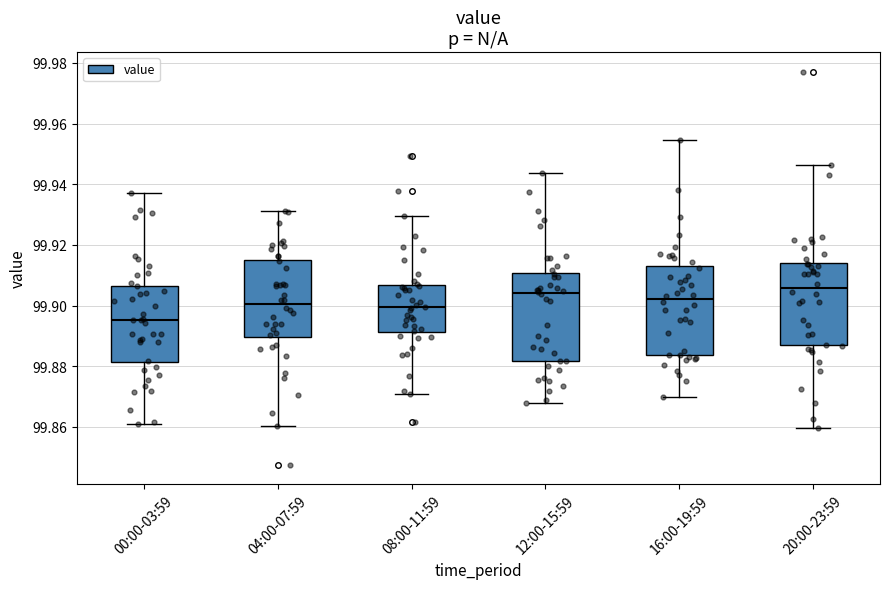

Where is the lower edge of the box for 08:00-11:59 on the y-axis? The values are not printed on the chart, so give them approximately, as read against the axis.

99.892